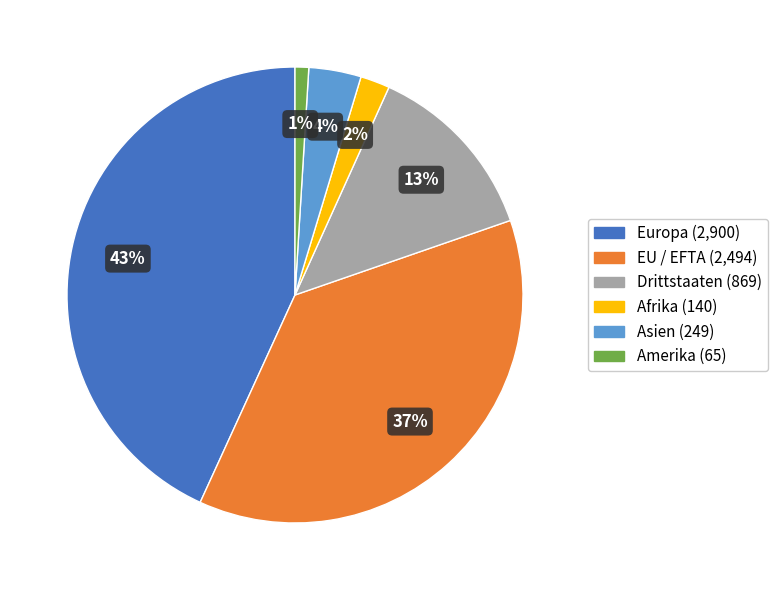

To the nearest percent, what portion does Drittstaaten represent?

13%